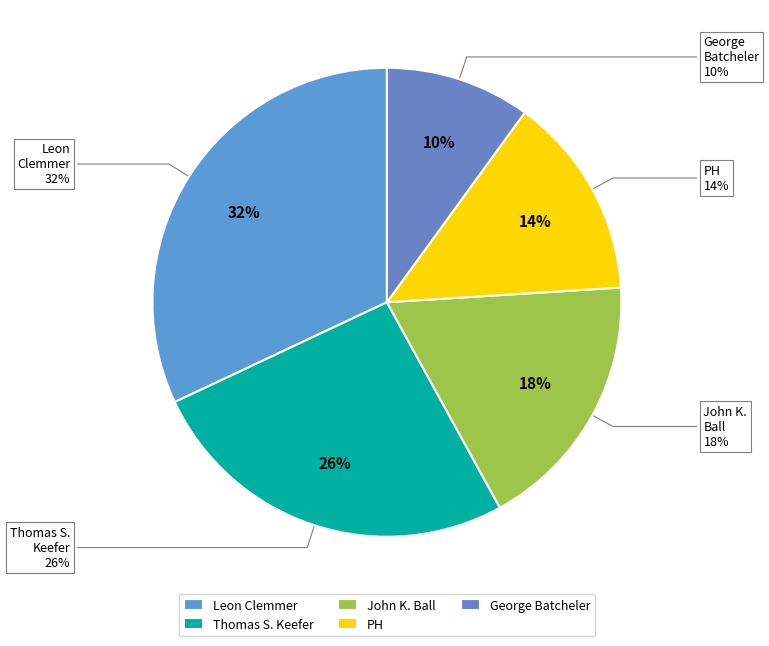

How many slices are in this pie chart?

5